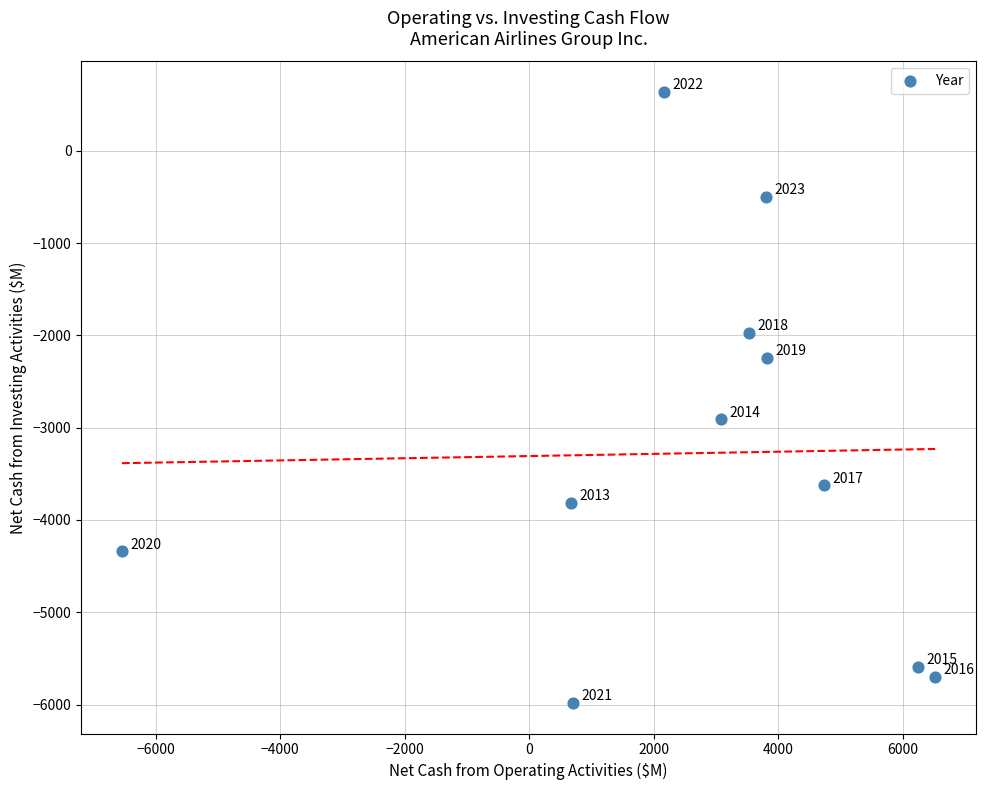

What Y value in the scatter plot is closest to -2673?

-2911